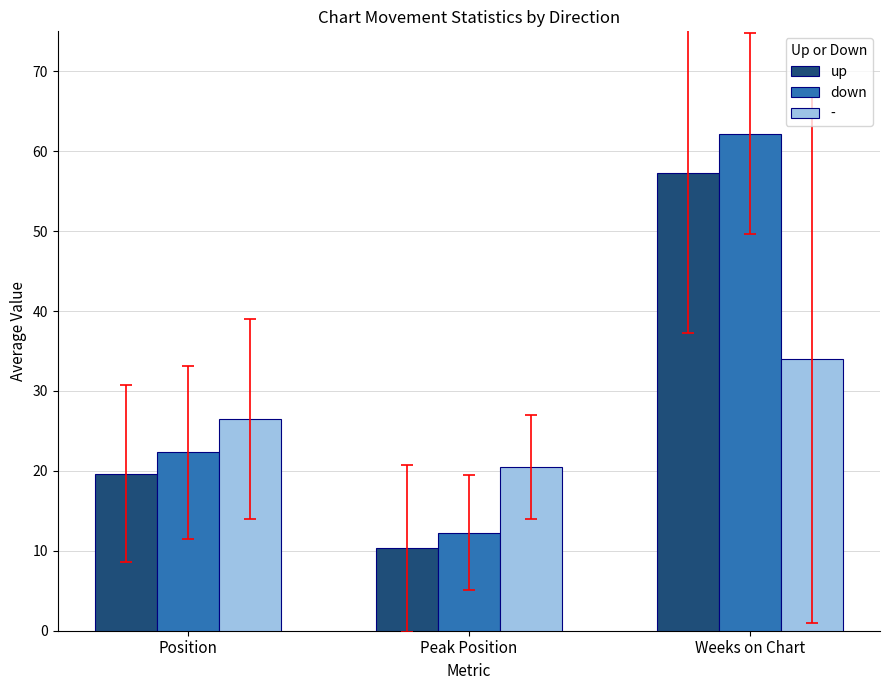

What is the label of the 2nd bar from the left?

Peak Position